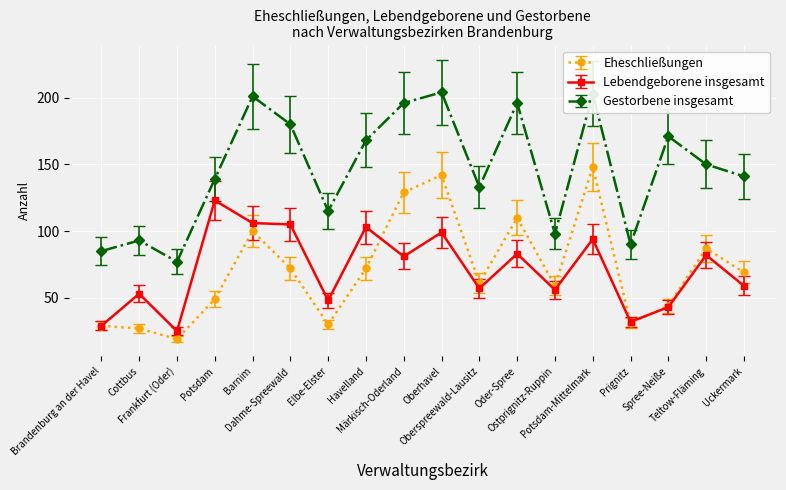

Where does the Gestorbene insgesamt series first go above 150?

Barnim